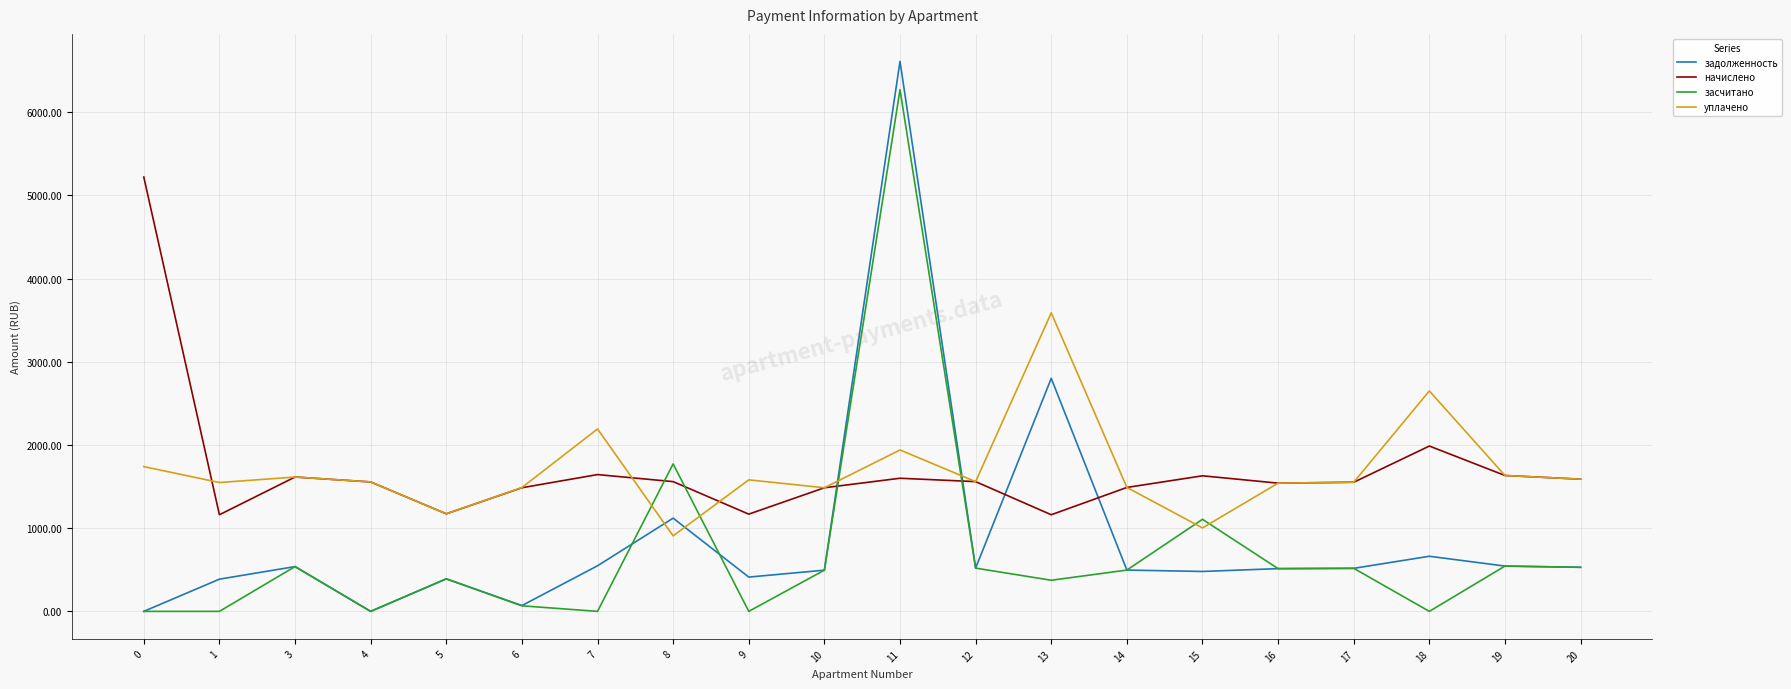

The value of засчитано at 4 is 0.0. True or false?

True